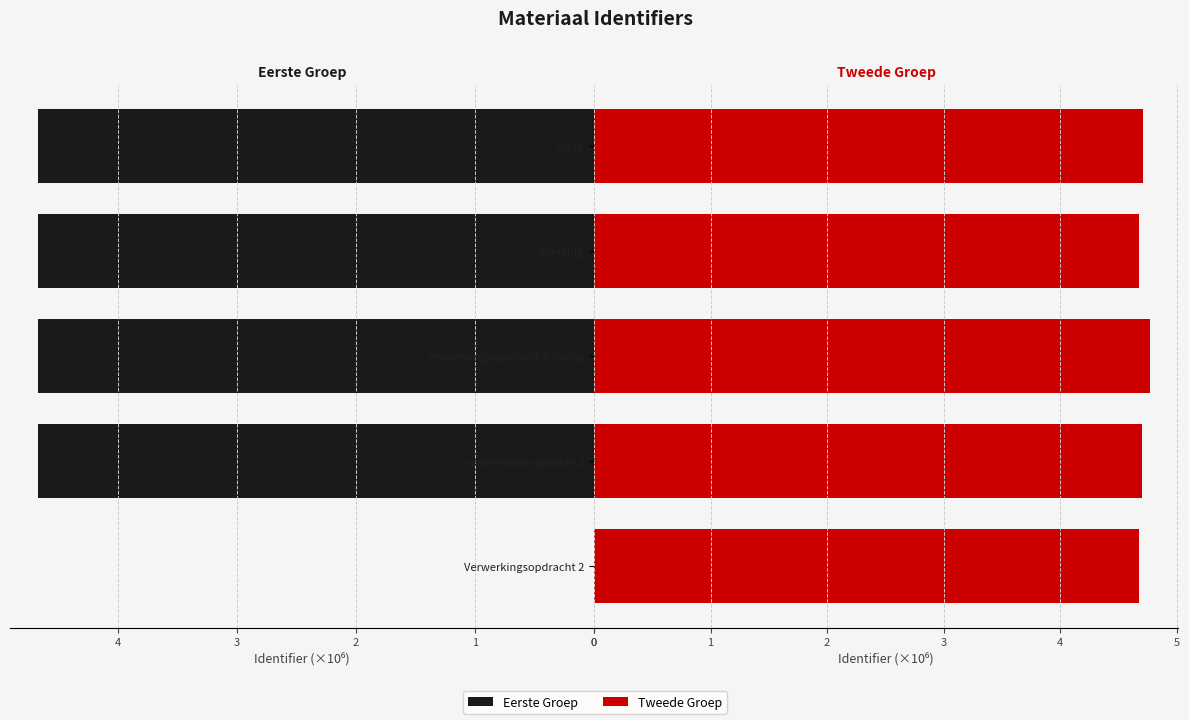

Reading left to right, extract all data points from this chart.

Left Group: 0.0	4.7	4.7	4.7	4.7
Right Group: 4.7	4.7	4.8	4.7	4.7